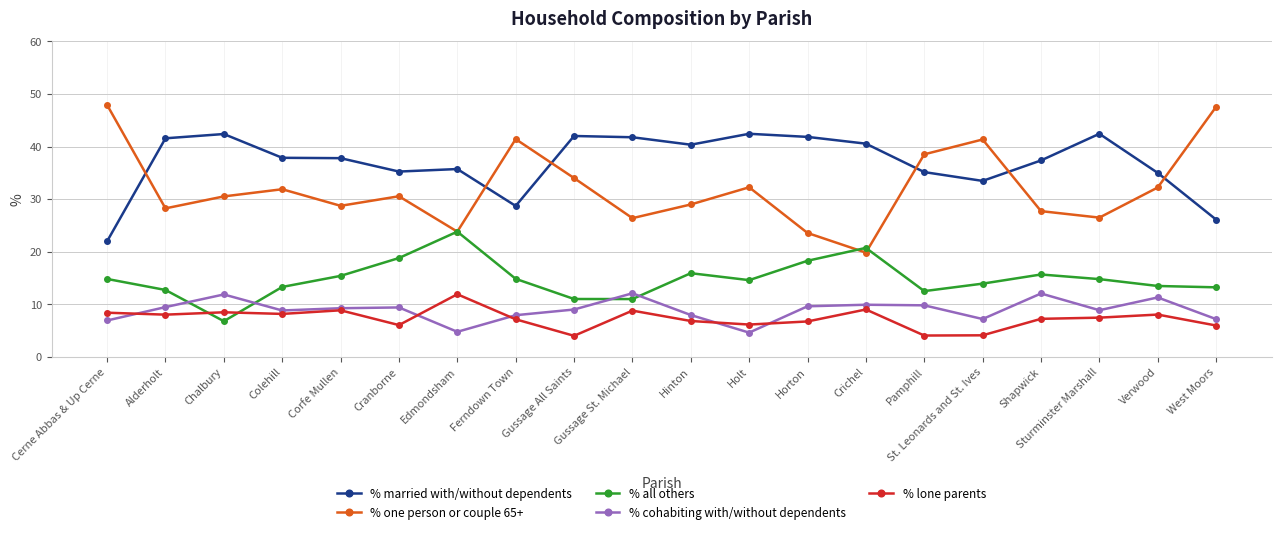

How many intersections are there between % all others and % lone parents?

2